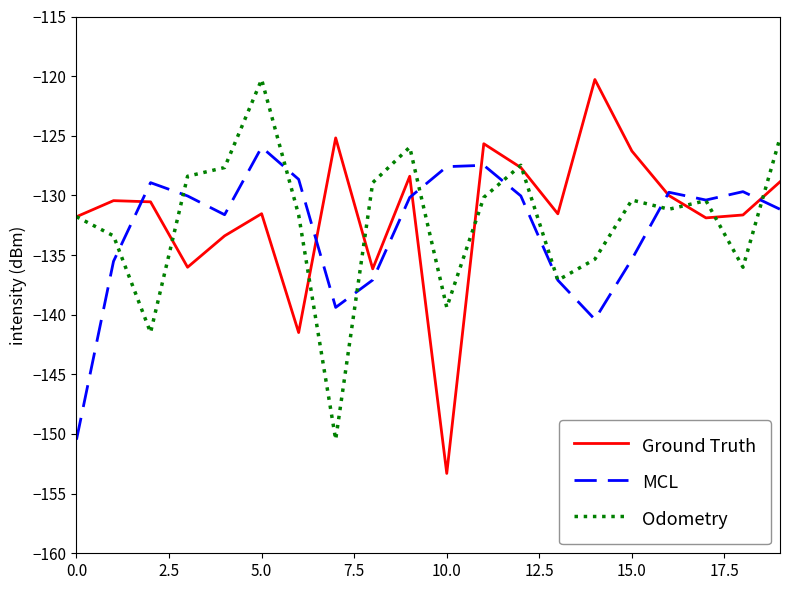

What is the highest value of the Odometry series?

-120.3